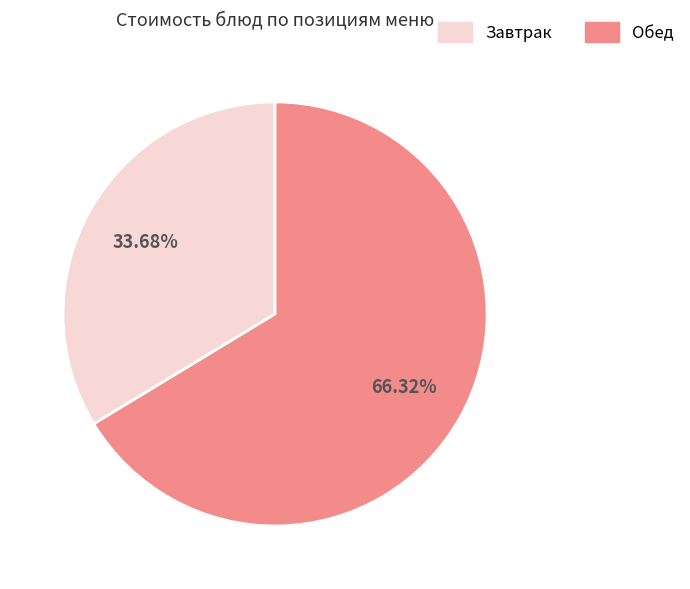

Count the number of slices in the pie.

2